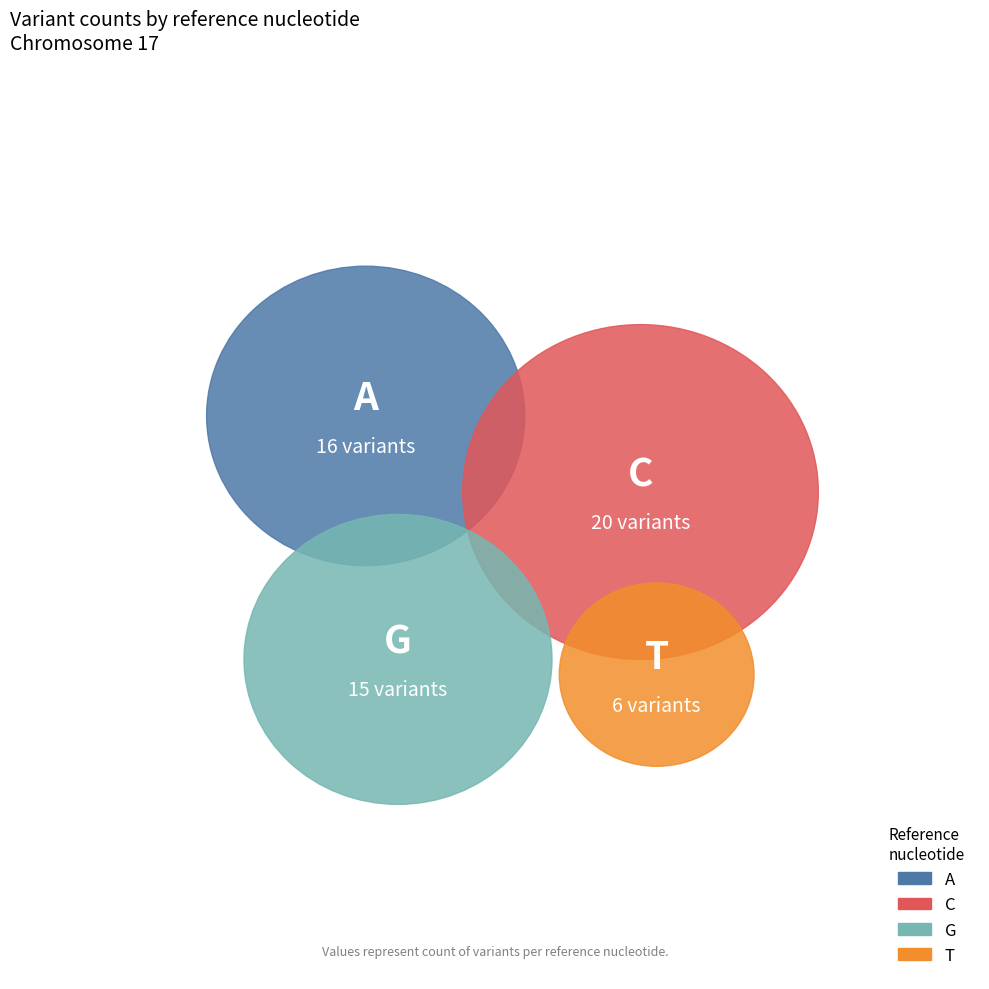

What is the change in value from A to T?

-10